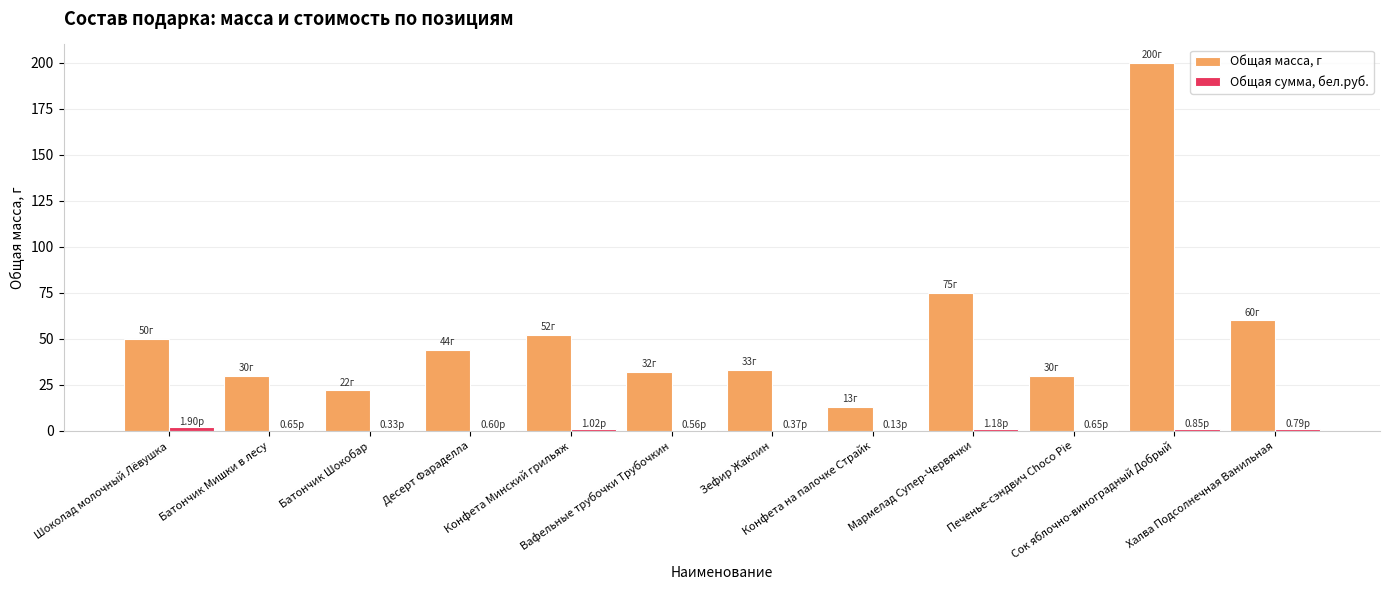

Which series has the largest total across all categories?

Общая масса, г